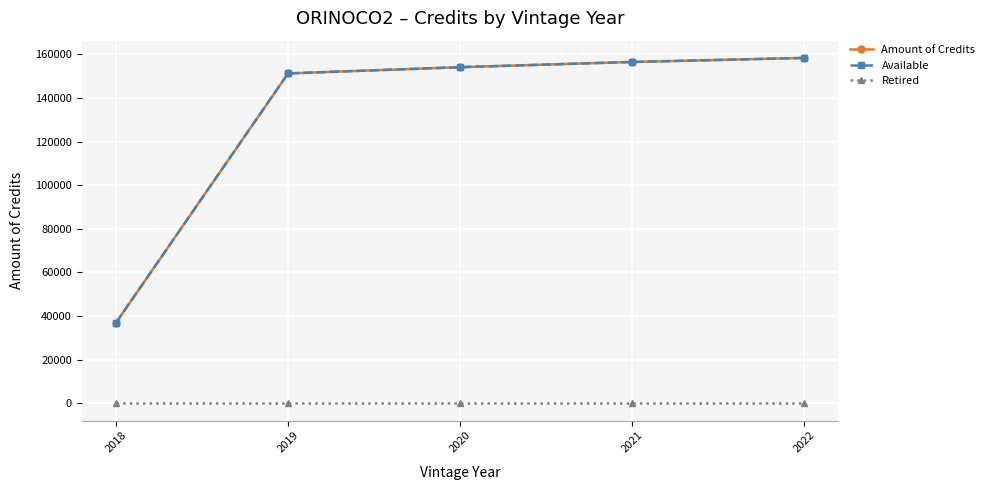

Reading left to right, transcribe all the data shown in this chart.

Amount of Credits: 2018=36991	2019=151219	2020=154082	2021=156468	2022=158322
Available: 2018=36991	2019=151219	2020=154082	2021=156468	2022=158322
Retired: 2018=0	2019=0	2020=0	2021=0	2022=0